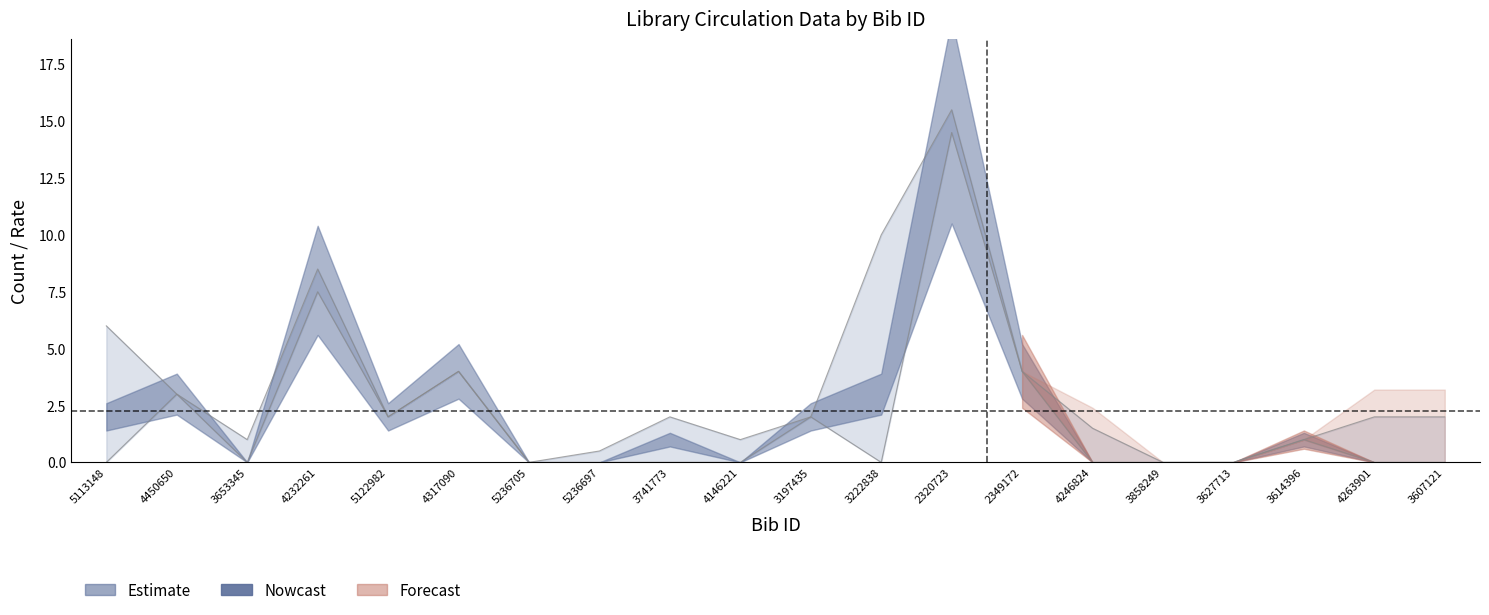

How many values in Total Circs are above zero?

11